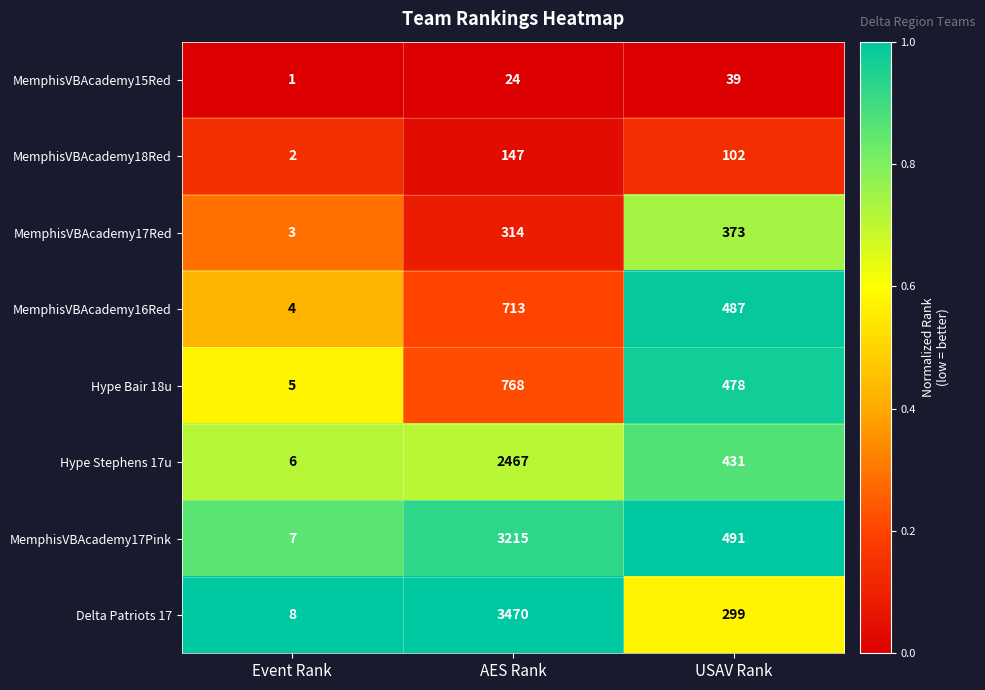

Reading left to right, what are all the values shown in this chart?

MemphisVBAcademy15Red: 1	24	39
MemphisVBAcademy18Red: 2	147	102
MemphisVBAcademy17Red: 3	314	373
MemphisVBAcademy16Red: 4	713	487
Hype Bair 18u: 5	768	478
Hype Stephens 17u: 6	2467	431
MemphisVBAcademy17Pink: 7	3215	491
Delta Patriots 17: 8	3470	299